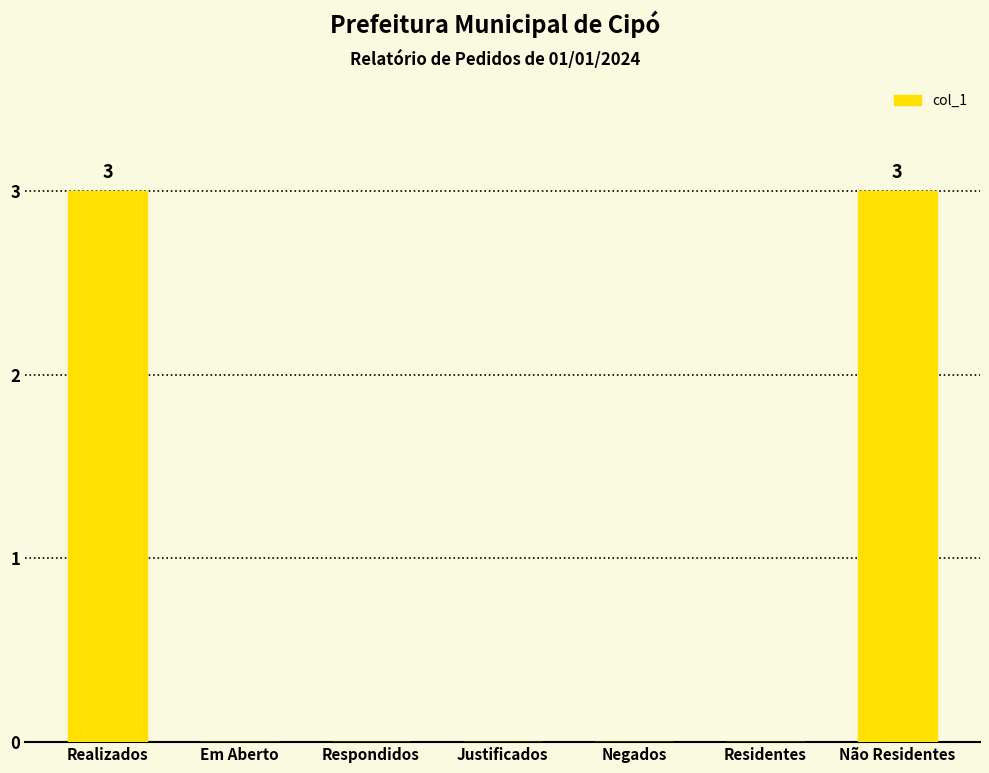

Is it true that the value at Residentes is -2?

False